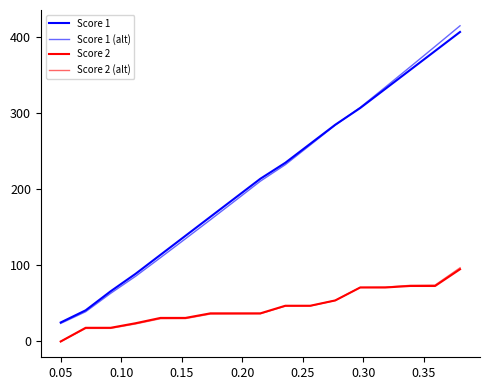

Is this an area chart (filled region under the line)?

No